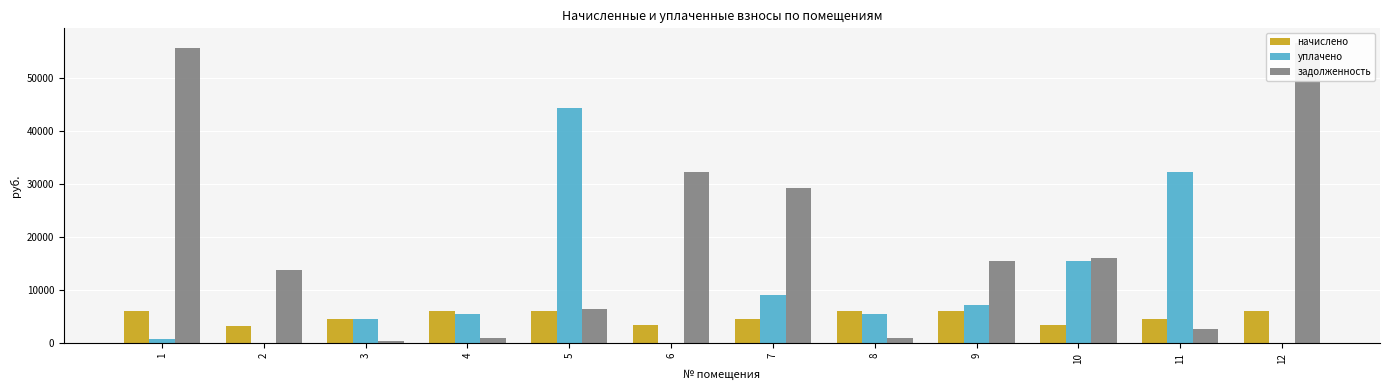

Between 1 and 11, which is larger?

1